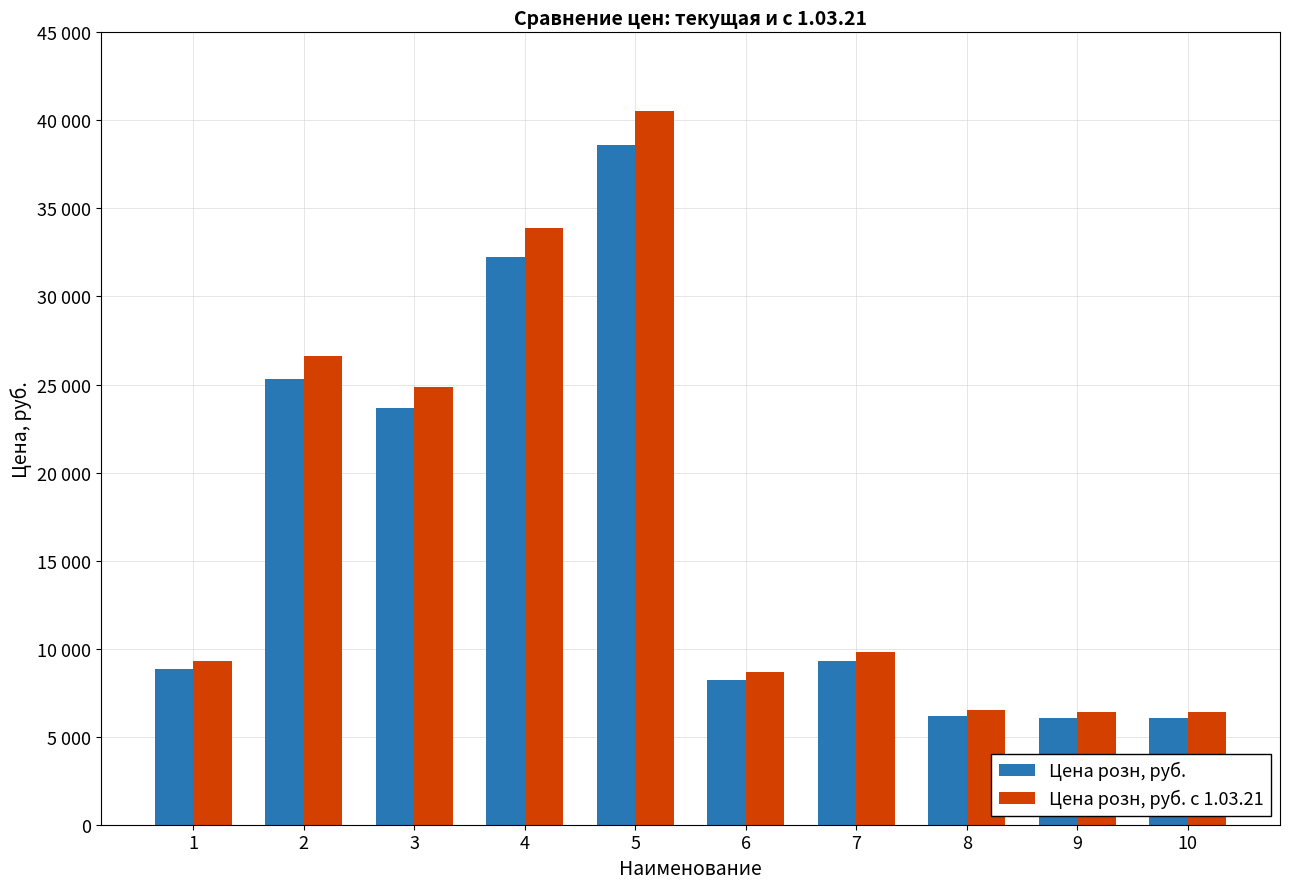

What are all the series names shown in the legend?

Цена розн, руб., Цена розн, руб. c 1.03.21